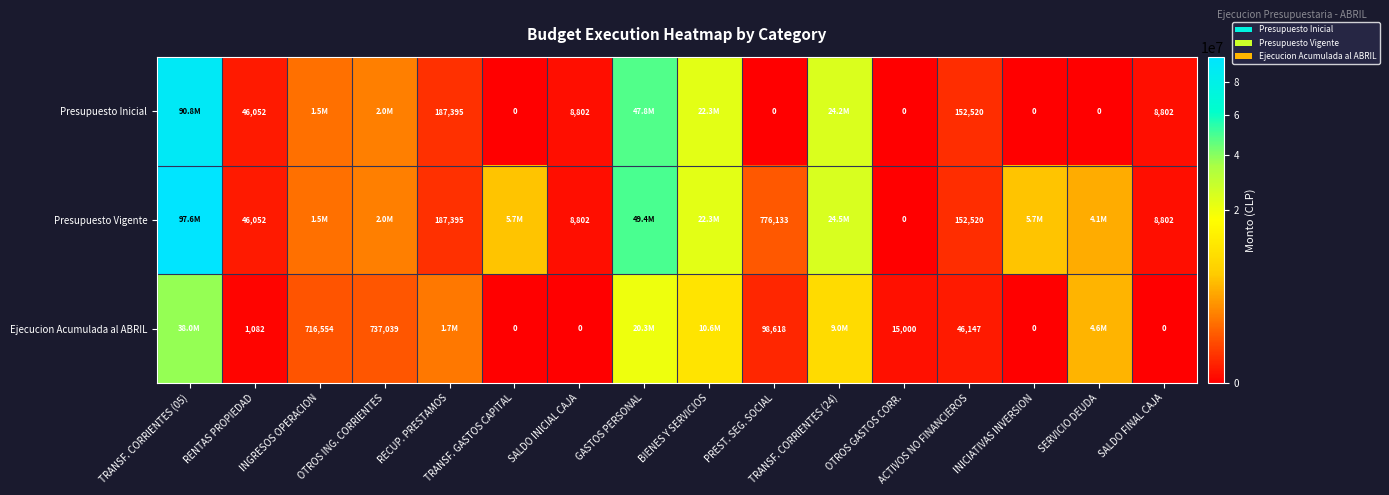

Read the Presupuesto Vigente value at TRANSF. CORRIENTES (24), to the nearest 50.

24507600